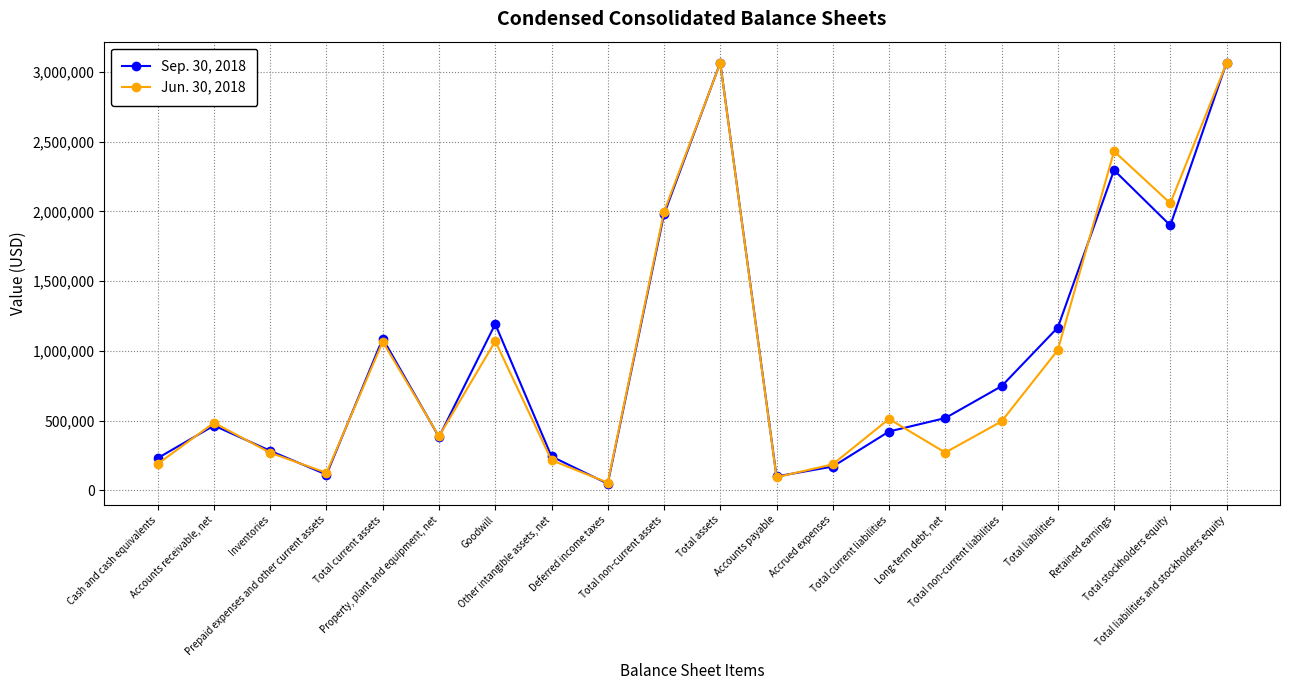

Rank the series by their average value, from highest to lowest.

Sep. 30, 2018, Jun. 30, 2018